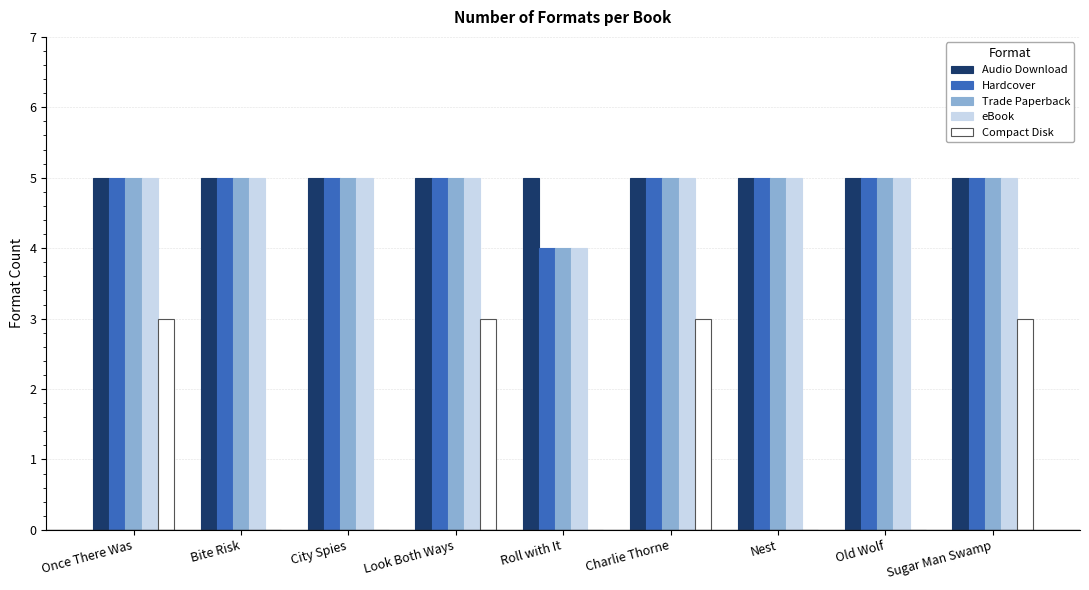

How many distinct data groups are displayed?

5